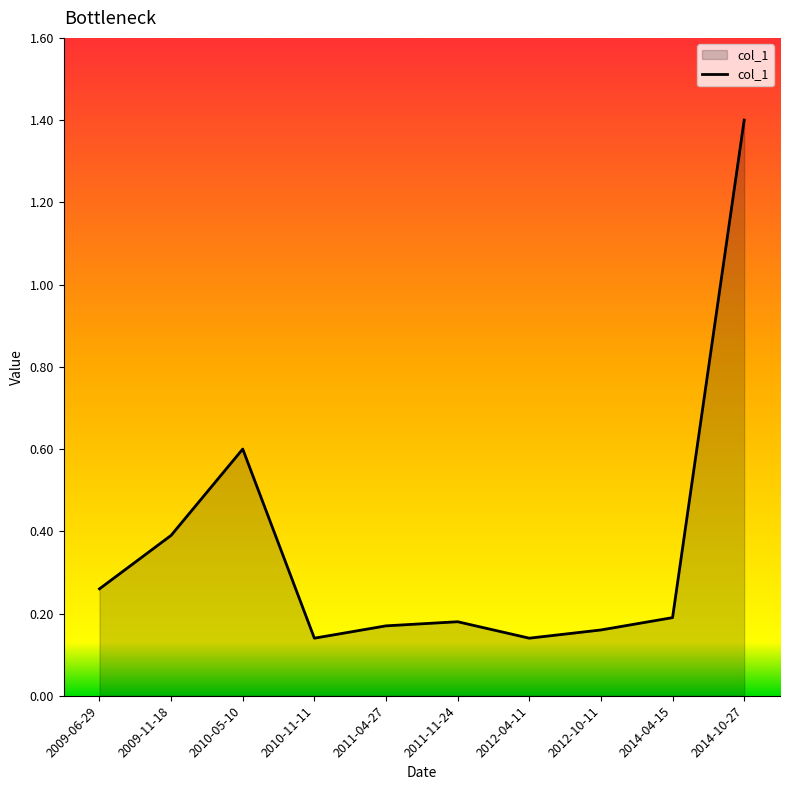

At which category does the data reach its first local peak?

2010-05-10